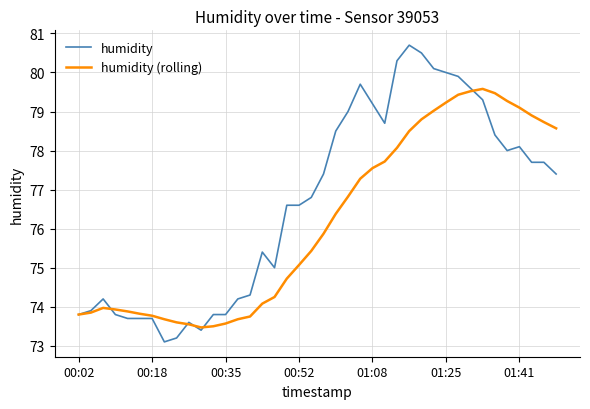

What is the smallest value displayed?

73.1